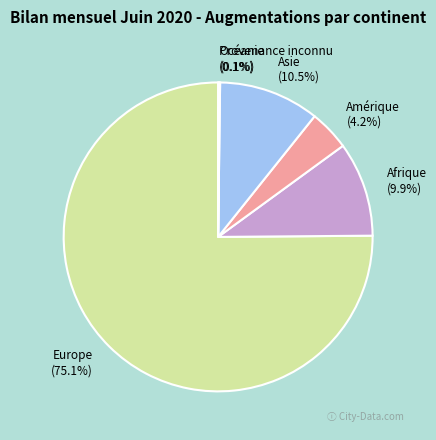

What is the majority slice?

Europe